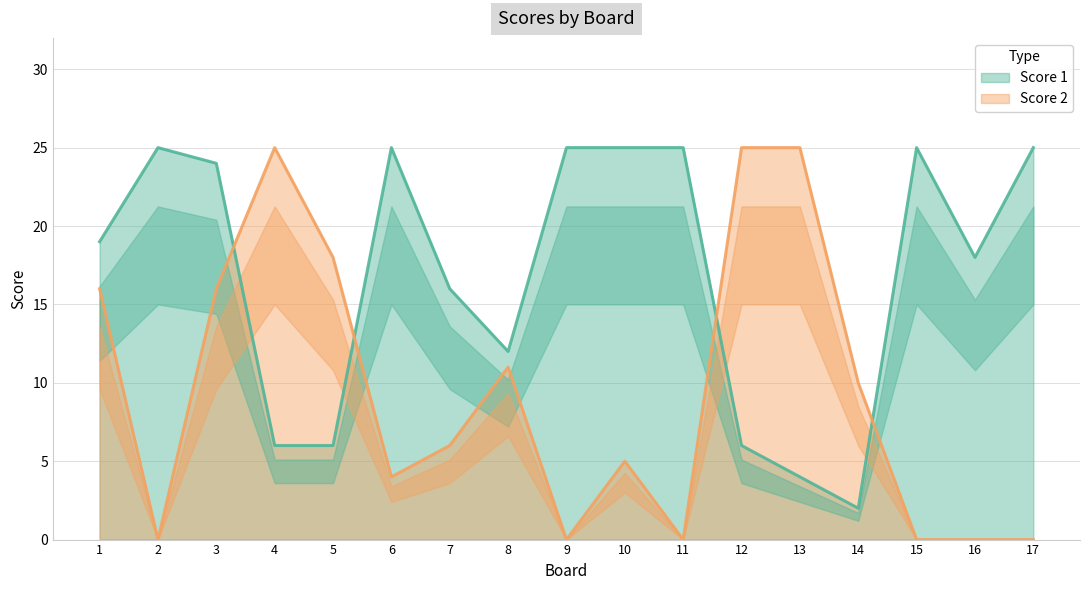

The value of Score 2 at 5 is 6. True or false?

False